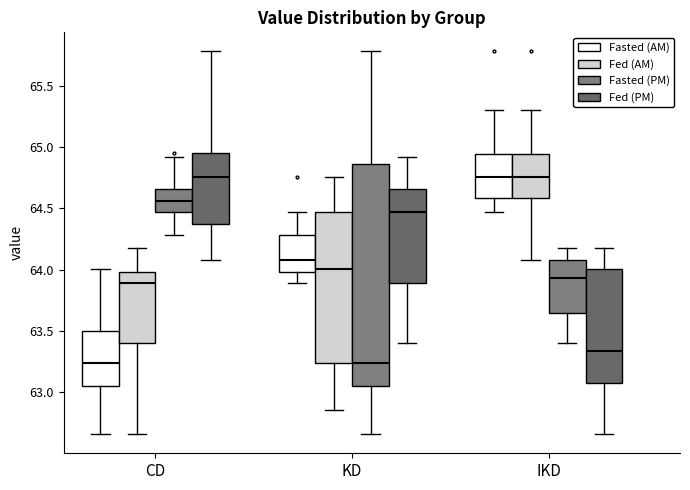

Reading left to right, read every box against the y-axis: the position of its median line, the range the box covers, and the ends of its whiskers. The values are not printed on the chart, so give them approximately, as read against the axis.

CD (Fasted (AM)): median 63.25, box 63.05 to 63.50, whiskers 62.65 to 64.00
CD (Fed (AM)): median 63.90, box 63.40 to 64.00, whiskers 62.65 to 64.20
CD (Fasted (PM)): median 64.55, box 64.45 to 64.65, whiskers 64.30 to 64.90
CD (Fed (PM)): median 64.75, box 64.35 to 64.95, whiskers 64.10 to 65.80
KD (Fasted (AM)): median 64.10, box 64.00 to 64.30, whiskers 63.90 to 64.45
KD (Fed (AM)): median 64.00, box 63.25 to 64.45, whiskers 62.85 to 64.75
KD (Fasted (PM)): median 63.25, box 63.05 to 64.85, whiskers 62.65 to 65.80
KD (Fed (PM)): median 64.45, box 63.90 to 64.65, whiskers 63.40 to 64.90
IKD (Fasted (AM)): median 64.75, box 64.60 to 64.95, whiskers 64.45 to 65.30
IKD (Fed (AM)): median 64.75, box 64.60 to 64.95, whiskers 64.10 to 65.30
IKD (Fasted (PM)): median 63.95, box 63.65 to 64.10, whiskers 63.40 to 64.20
IKD (Fed (PM)): median 63.35, box 63.10 to 64.00, whiskers 62.65 to 64.20